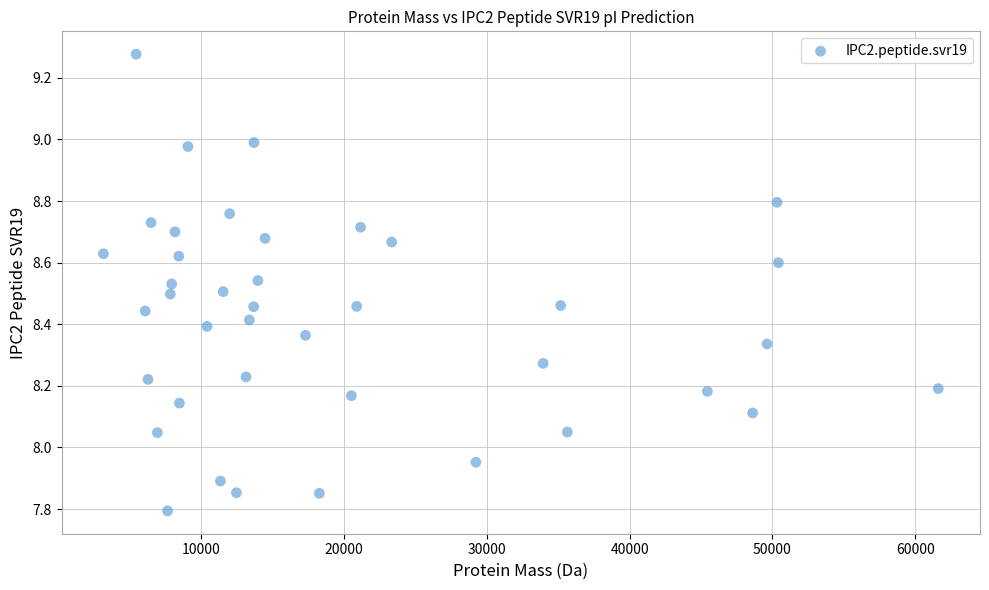

What is the range of X values (max minus min)?

58476.1